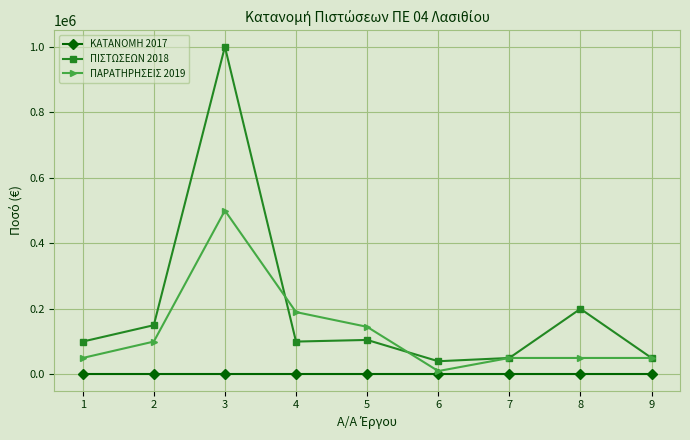

True or false: ΠΑΡΑΤΗΡΗΣΕΙΣ 2019 has a value of 296052 at 3.

False